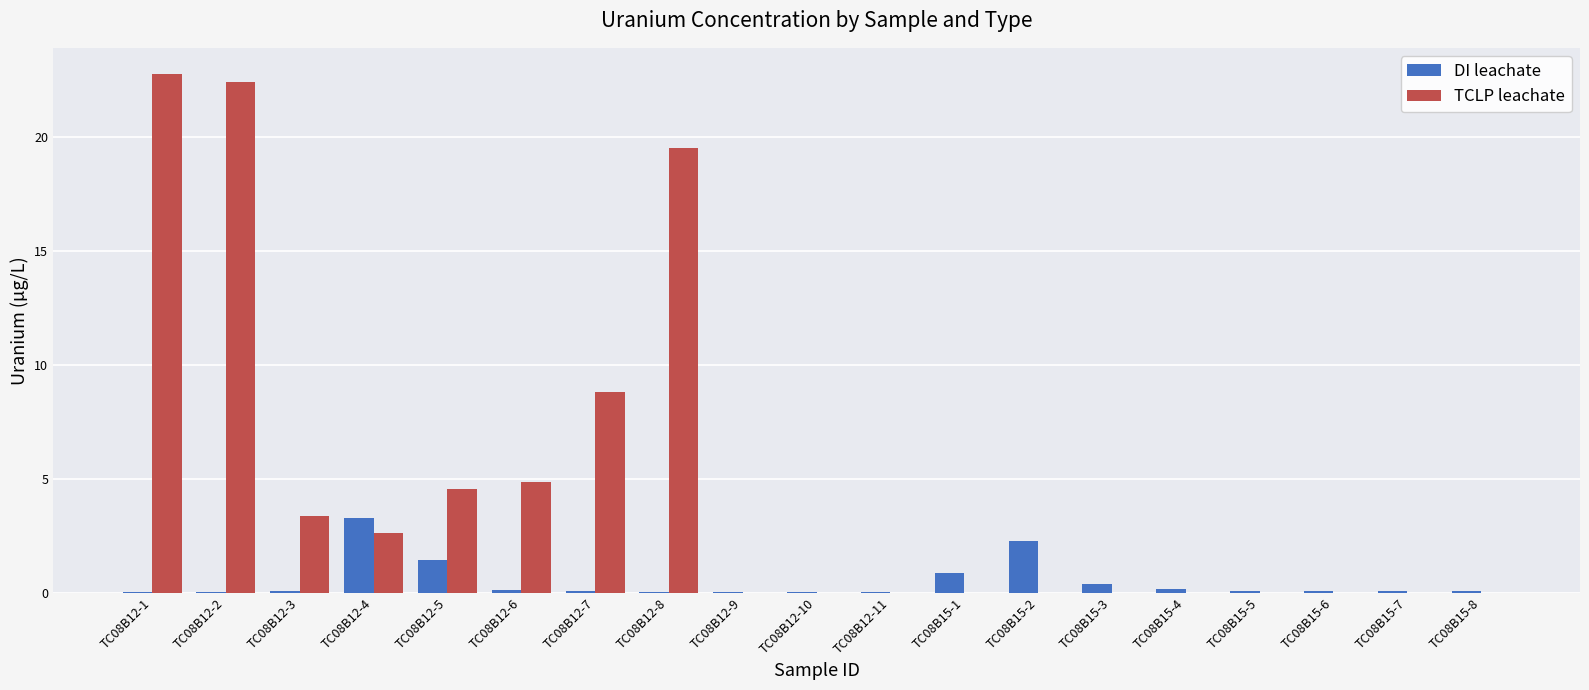

What is the greatest value displayed?

22.8